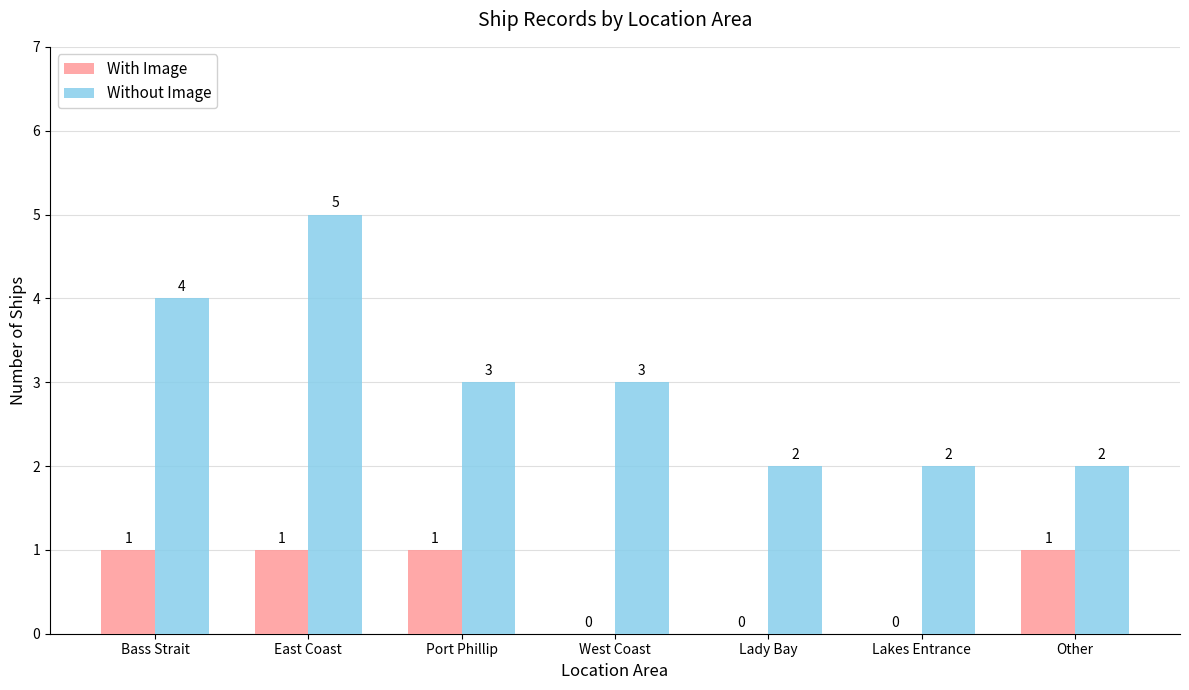

Reading right to left, extract all data points from this chart.

With Image: Other=1	Lakes Entrance=0	Lady Bay=0	West Coast=0	Port Phillip=1	East Coast=1	Bass Strait=1
Without Image: Other=2	Lakes Entrance=2	Lady Bay=2	West Coast=3	Port Phillip=3	East Coast=5	Bass Strait=4